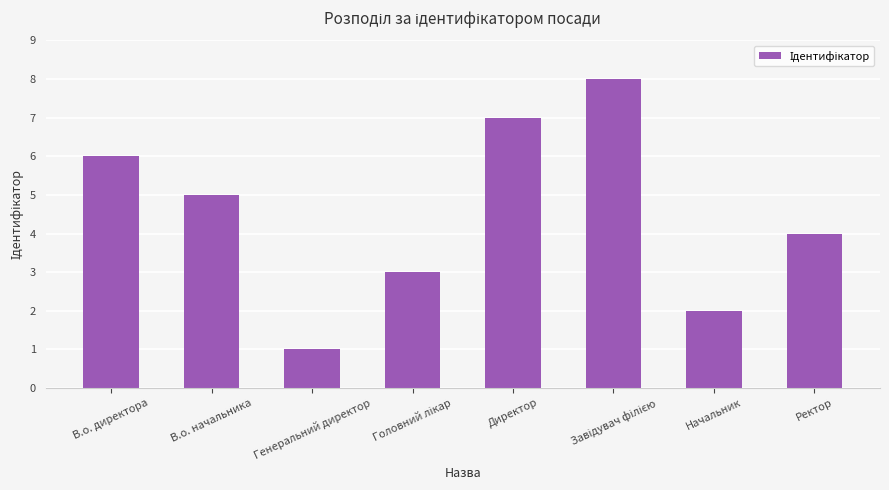

What is the difference between the maximum and minimum values?

7